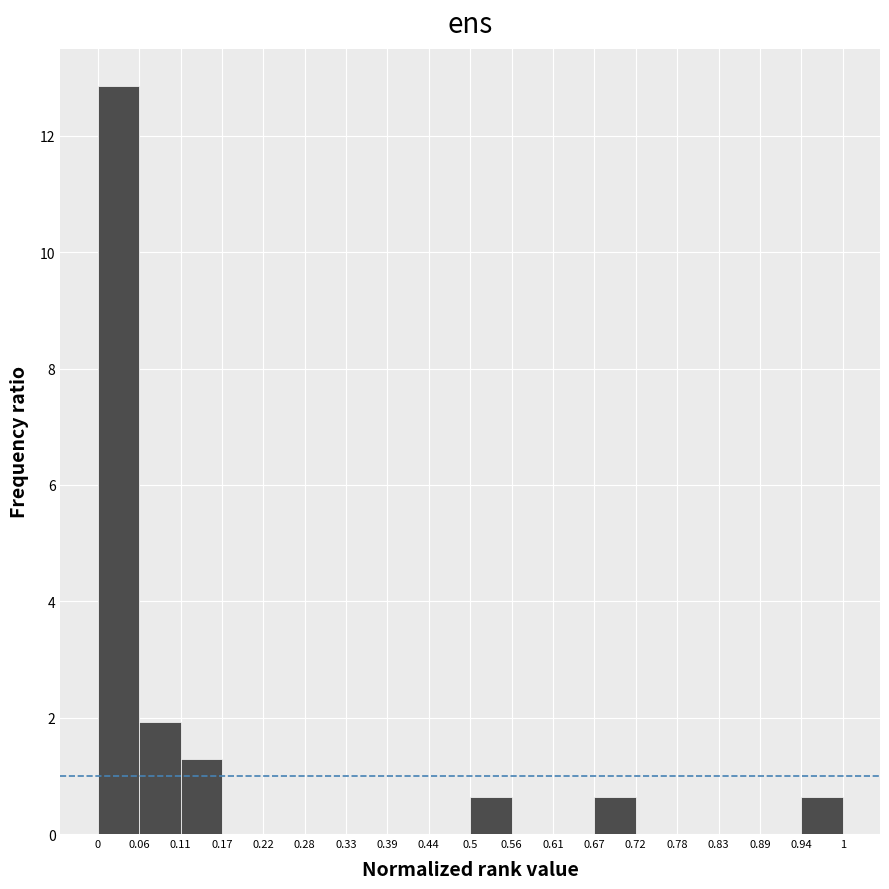

Reading left to right, transcribe this chart: for each bar, give the range it covers on the x-axis and its height. The values are not printed on the chart, so give them approximately, as read against the axis.

0 to 0.06: 12.8
0.06 to 0.11: 2.0
0.11 to 0.17: 1.2
0.17 to 0.22: 0
0.22 to 0.28: 0
0.28 to 0.33: 0
0.33 to 0.39: 0
0.39 to 0.44: 0
0.44 to 0.5: 0
0.5 to 0.56: 0.6
0.56 to 0.61: 0
0.61 to 0.67: 0
0.67 to 0.72: 0.6
0.72 to 0.78: 0
0.78 to 0.83: 0
0.83 to 0.89: 0
0.89 to 0.94: 0
0.94 to 1: 0.6